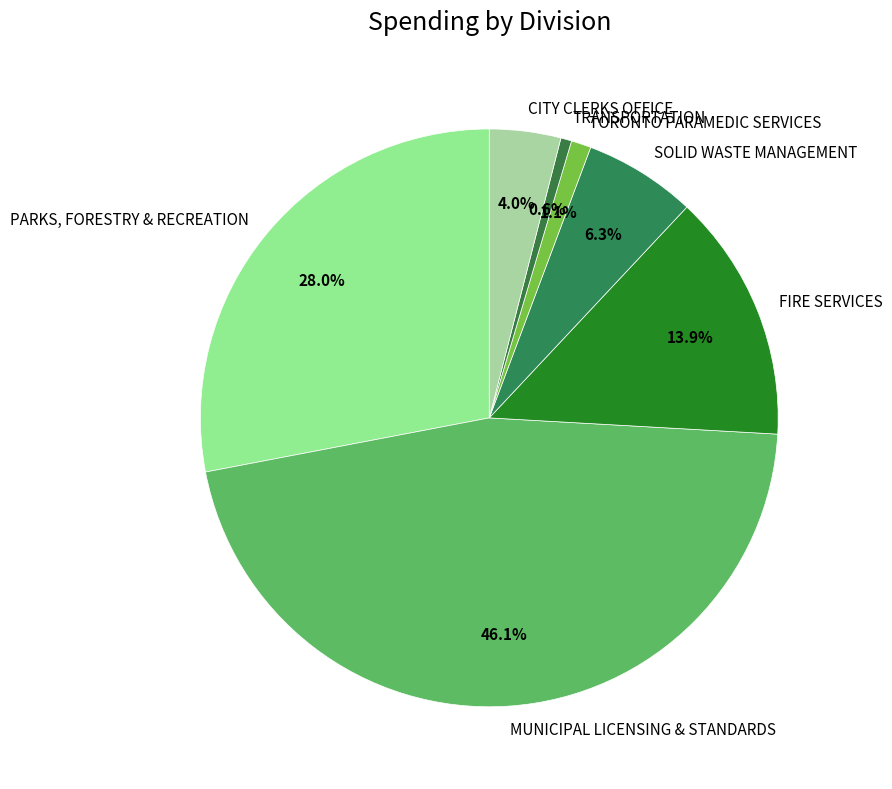

Rank the categories by value from highest to lowest.

MUNICIPAL LICENSING & STANDARDS, PARKS, FORESTRY & RECREATION, FIRE SERVICES, SOLID WASTE MANAGEMENT, CITY CLERKS OFFICE, TORONTO PARAMEDIC SERVICES, TRANSPORTATION